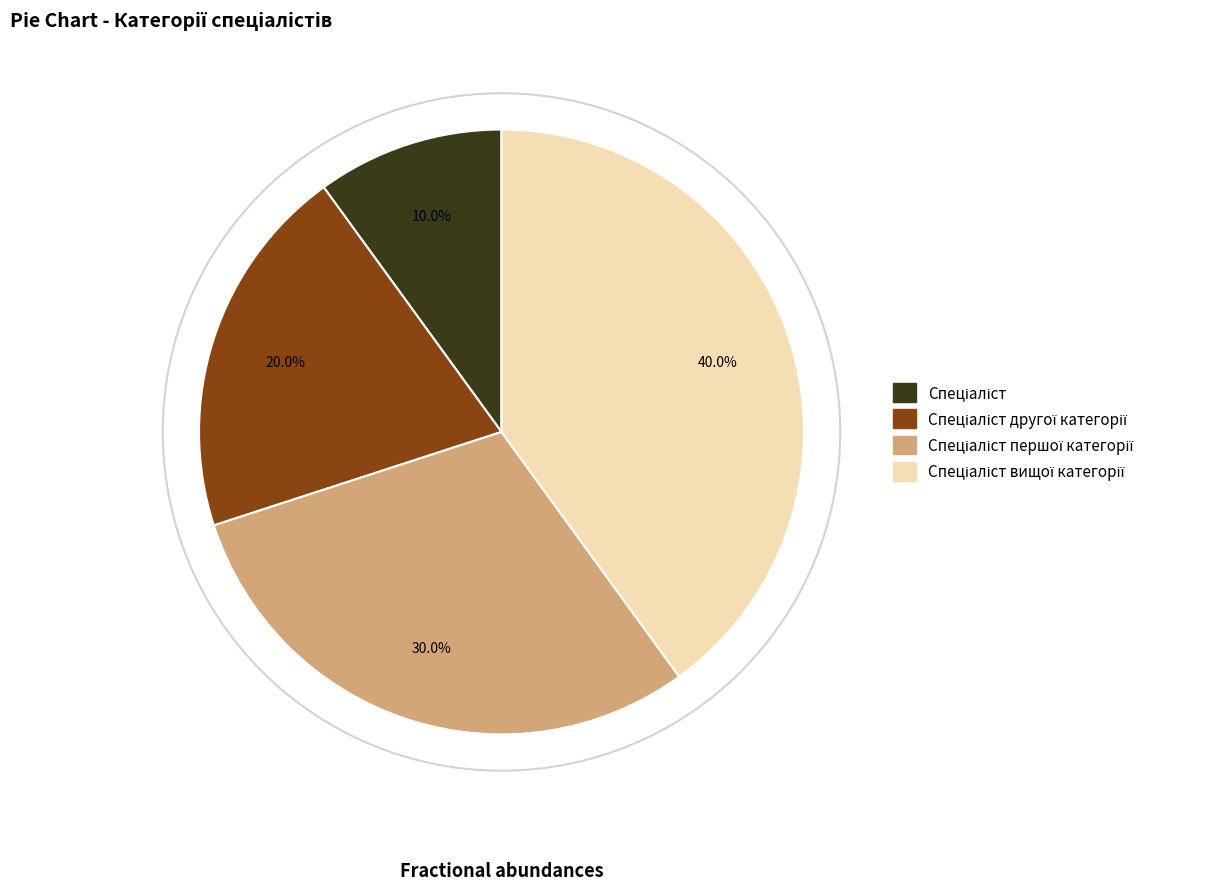

Does any single category account for the majority?

No